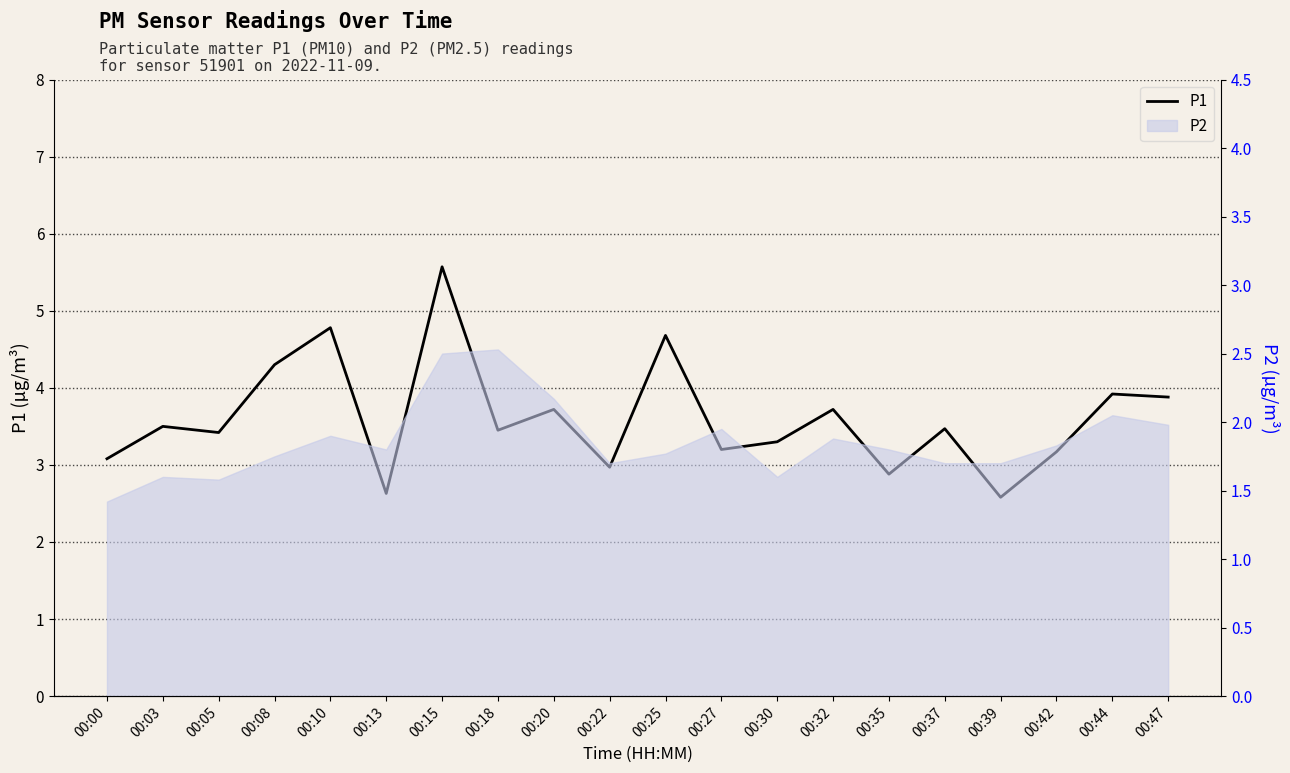

Rank the categories by value from highest to lowest.

00:15, 00:10, 00:25, 00:08, 00:44, 00:47, 00:20, 00:32, 00:03, 00:37, 00:18, 00:05, 00:30, 00:27, 00:42, 00:00, 00:22, 00:35, 00:13, 00:39